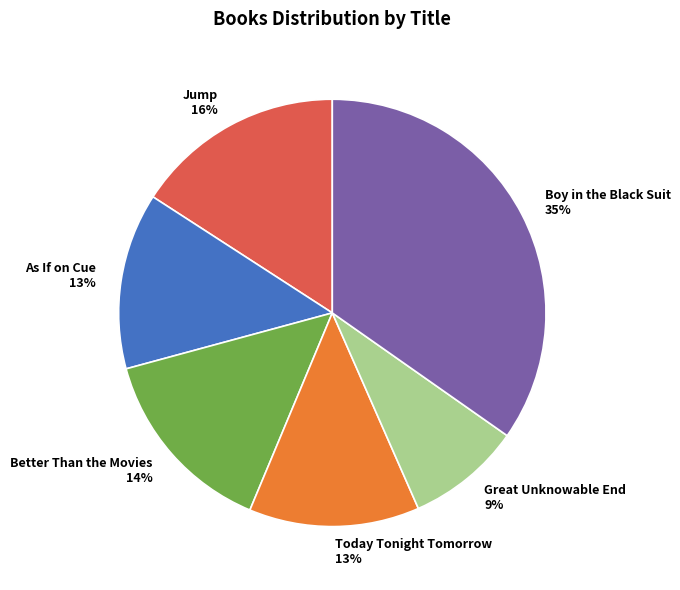

The Great Unknowable End slice represents 21% of the pie. True or false?

False